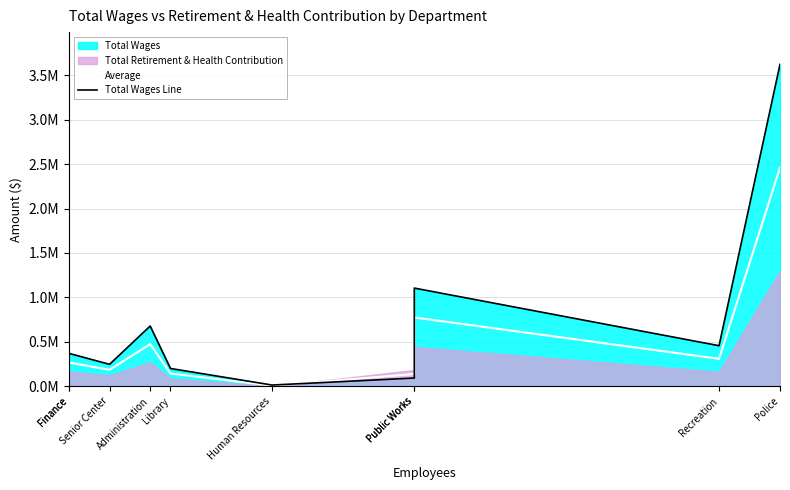

The Total Wages Line series shows 197198.4 at Administration. True or false?

False